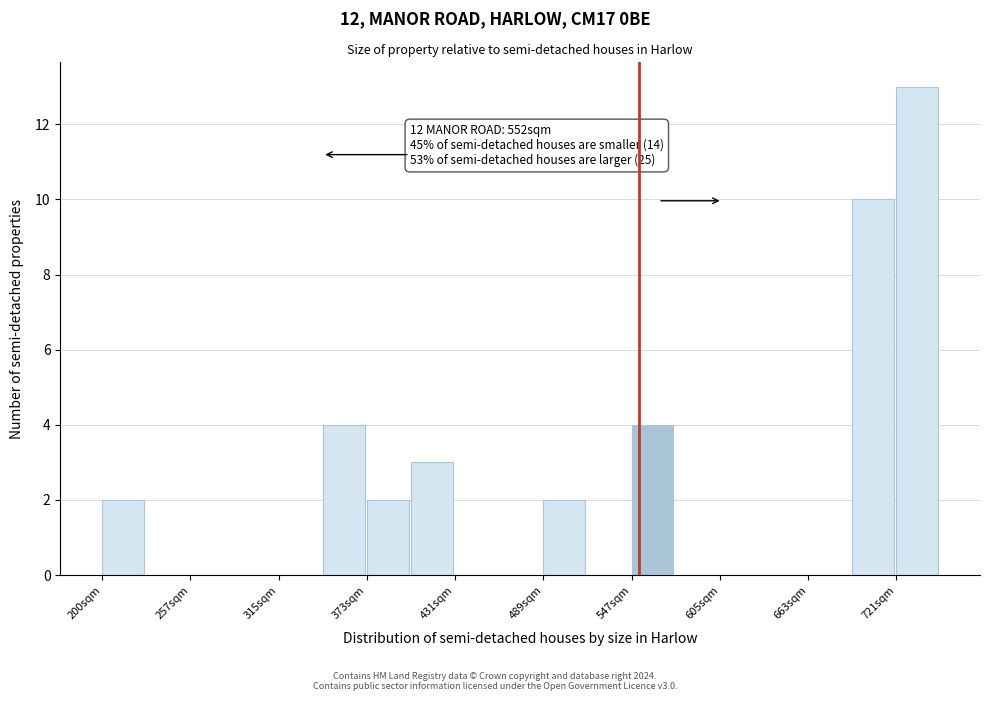

Around what value on the x-axis is the tallest bar? Give the approximate position of its centre, as read against the axis.

730